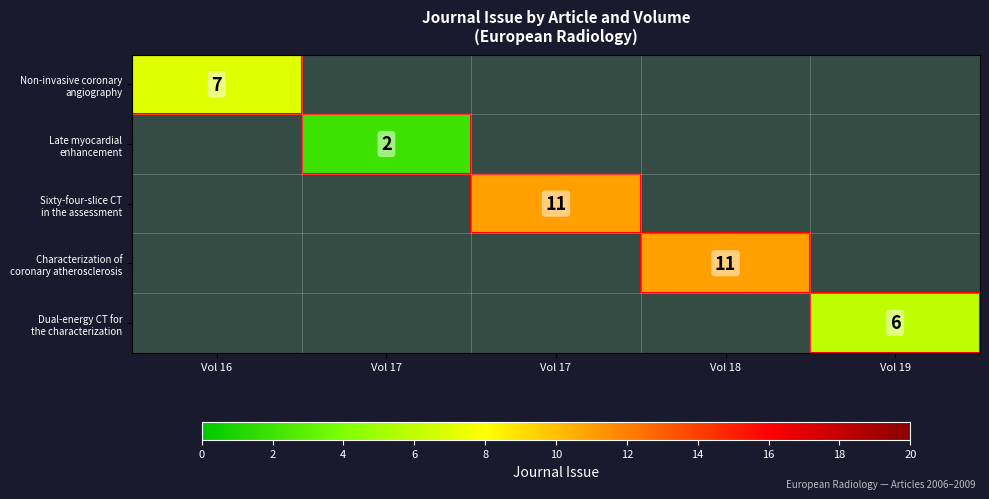

Which has a higher value, Vol 19 or Vol 16?

Vol 16